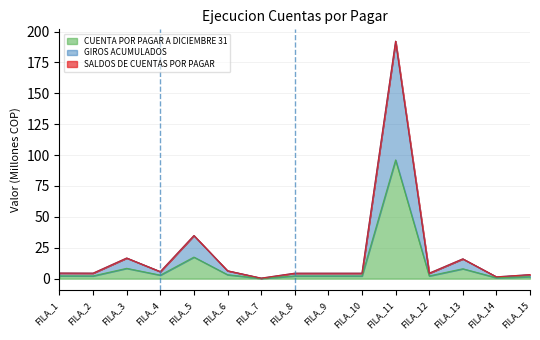

Where does the GIROS ACUMULADOS series first go above 4?

FILA_1